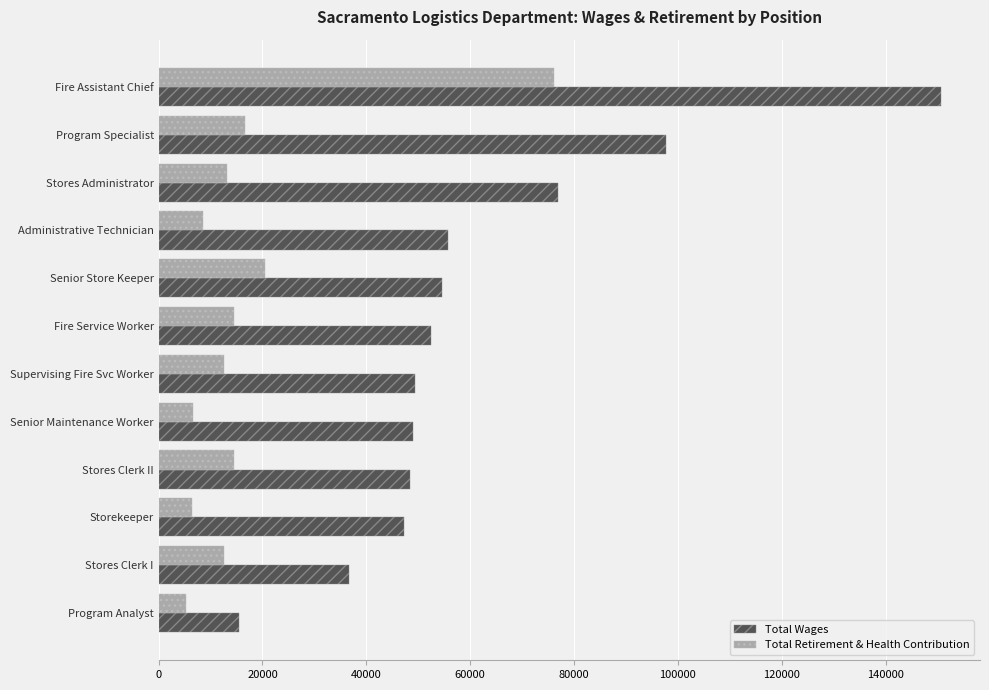

What is the total value across all series at Stores Clerk I?

49451